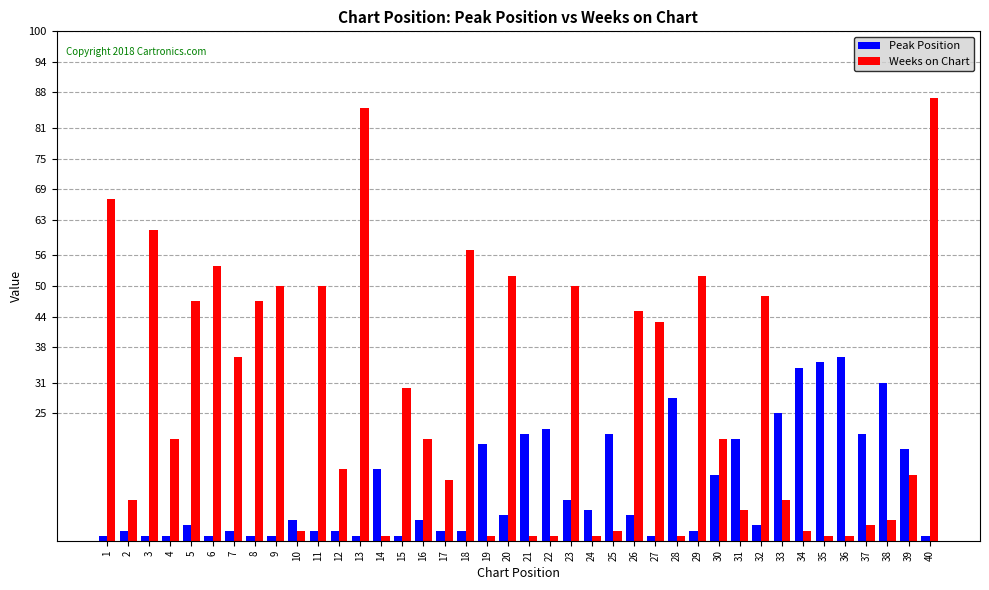

True or false: Weeks on Chart has a value of 13 at 39.

True